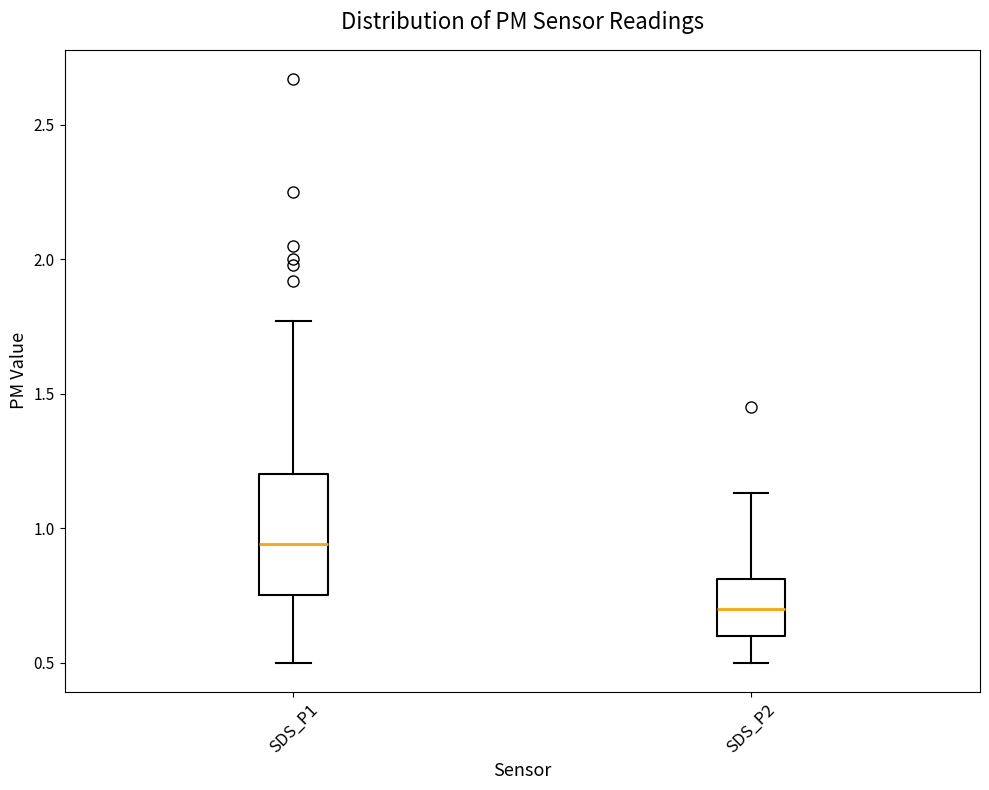

Reading left to right, read every box against the y-axis: the position of its median line, the range the box covers, and the ends of its whiskers. The values are not printed on the chart, so give them approximately, as read against the axis.

SDS_P1: median 0.95, box 0.75 to 1.20, whiskers 0.50 to 1.75
SDS_P2: median 0.70, box 0.60 to 0.80, whiskers 0.50 to 1.15